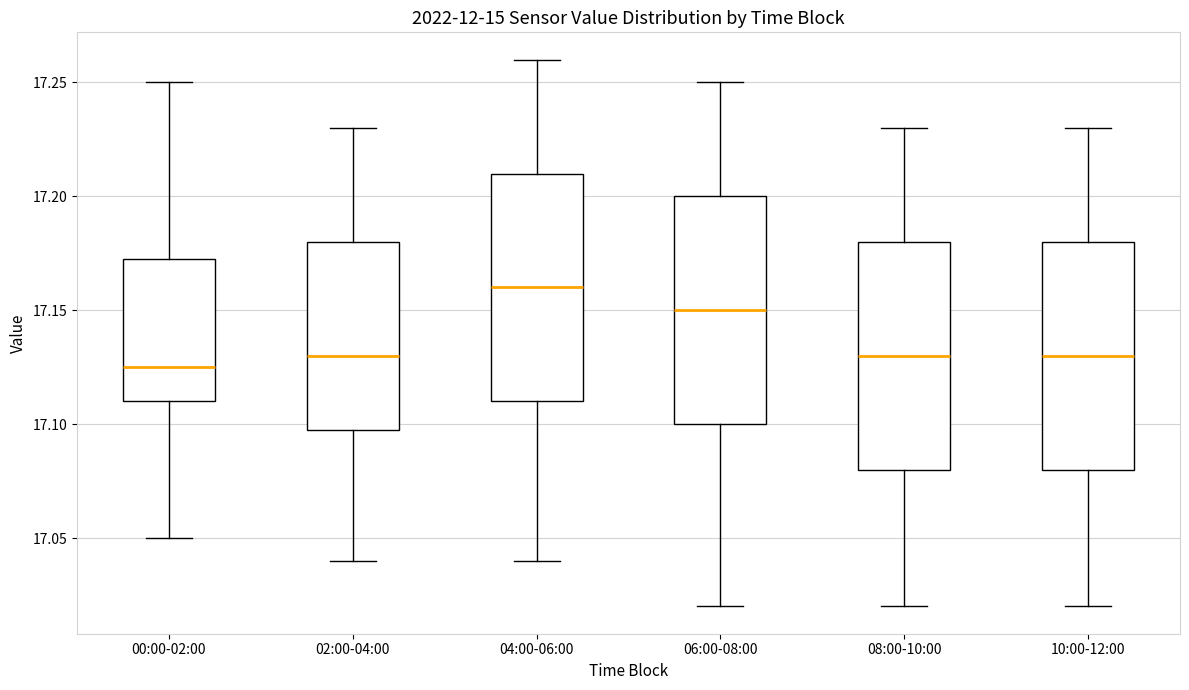

Which box's median line is the highest?

04:00-06:00